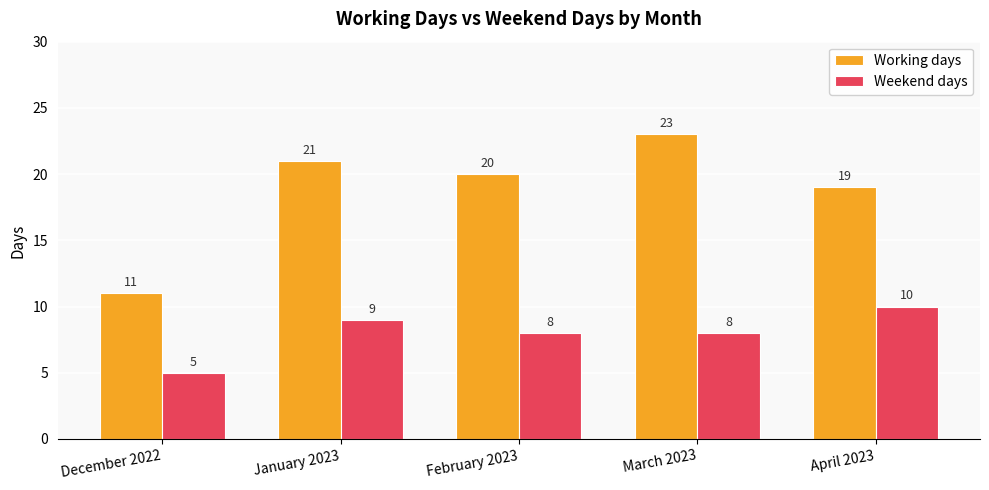

At which category does the chart reach its minimum across all series?

December 2022